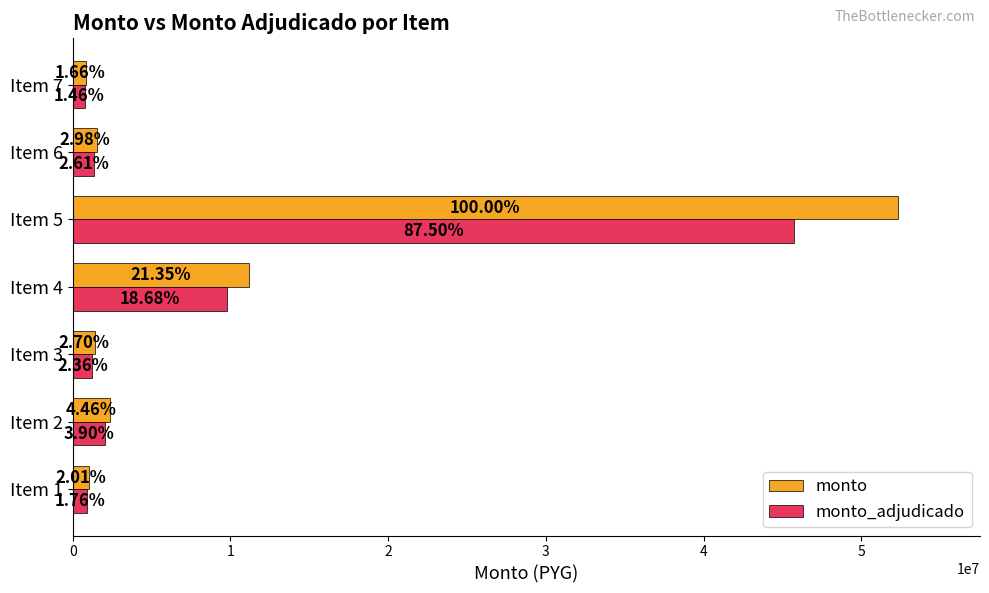

What are all the series names shown in the legend?

monto, monto_adjudicado